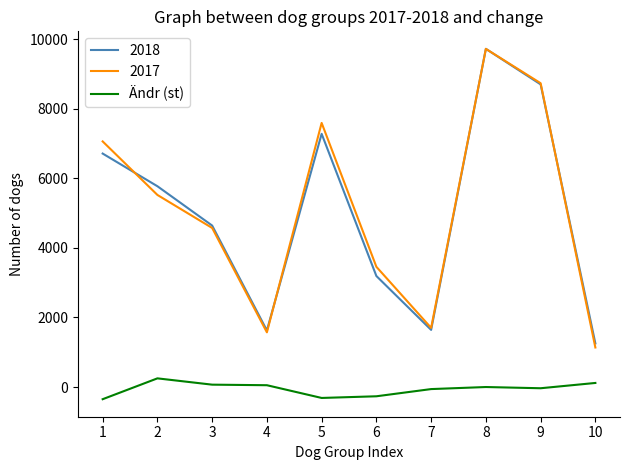

True or false: 2017 and Ändr (st) intersect in this chart.

False